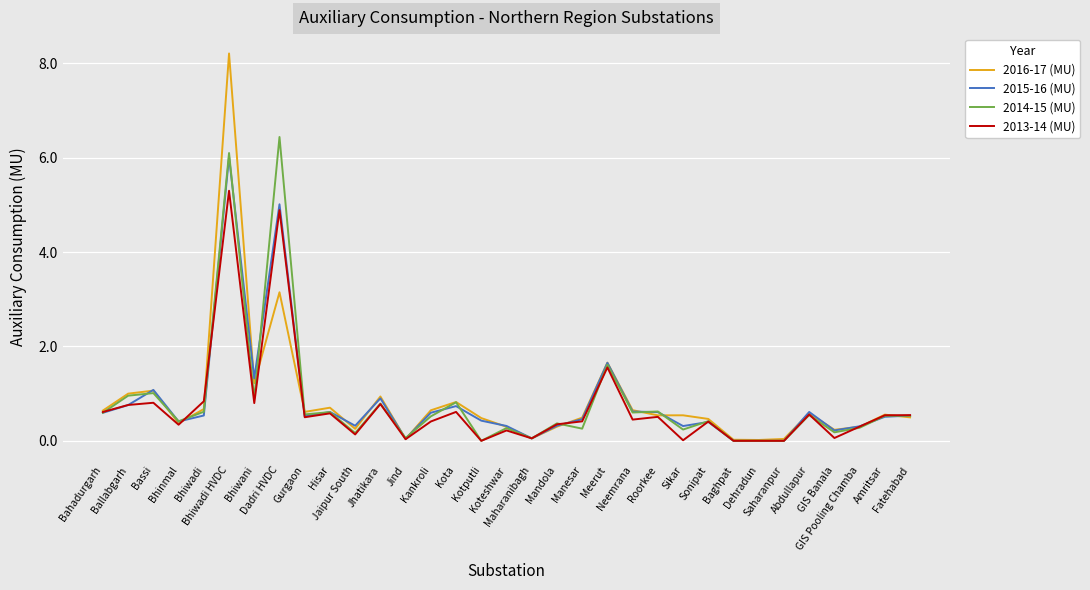

Which series has the largest range (max minus min)?

2016-17 (MU)